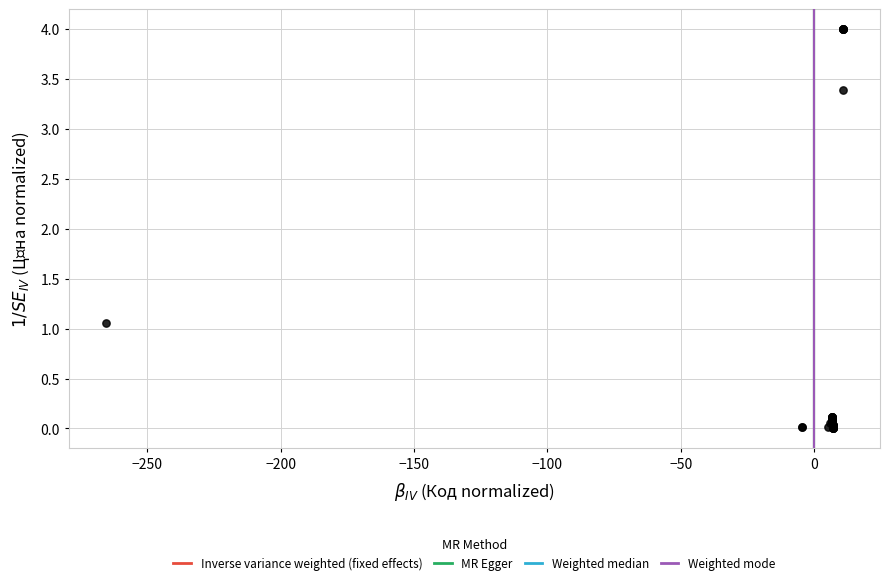

What Y value in the scatter plot is closest to 2?

1.1